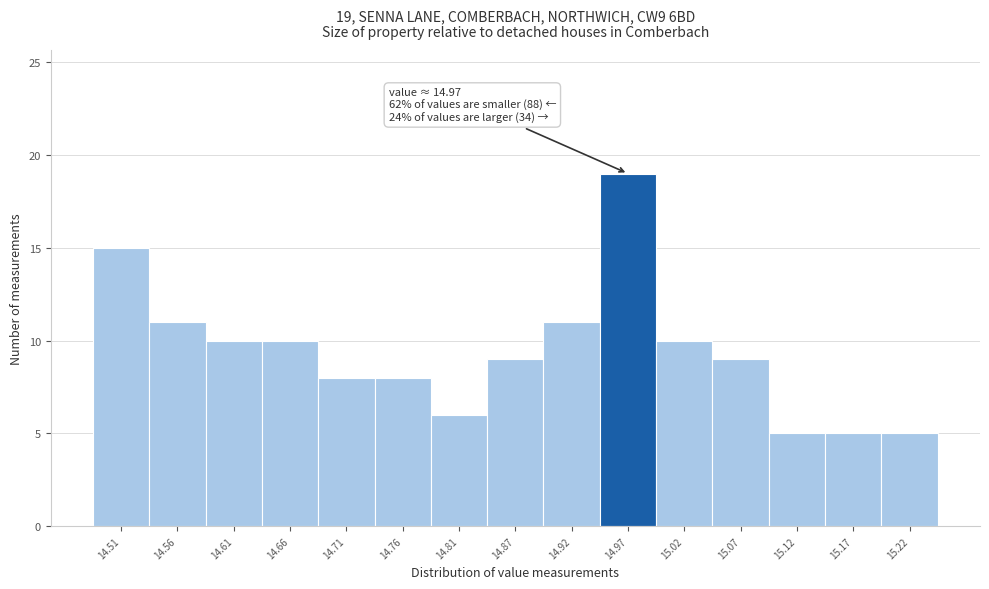

Which range on the x-axis has the tallest bar?

14.94 to 14.99